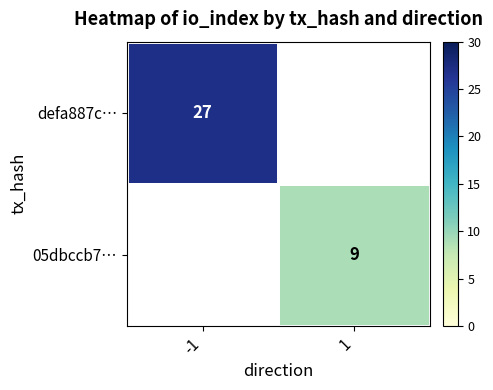

The 05dbccb7… series shows 13.5 at 1. True or false?

False